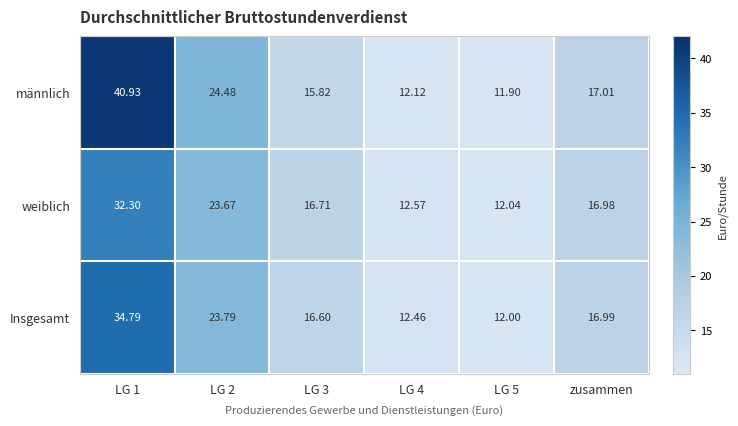

Between LG 1 and zusammen, which series saw the biggest shift?

männlich